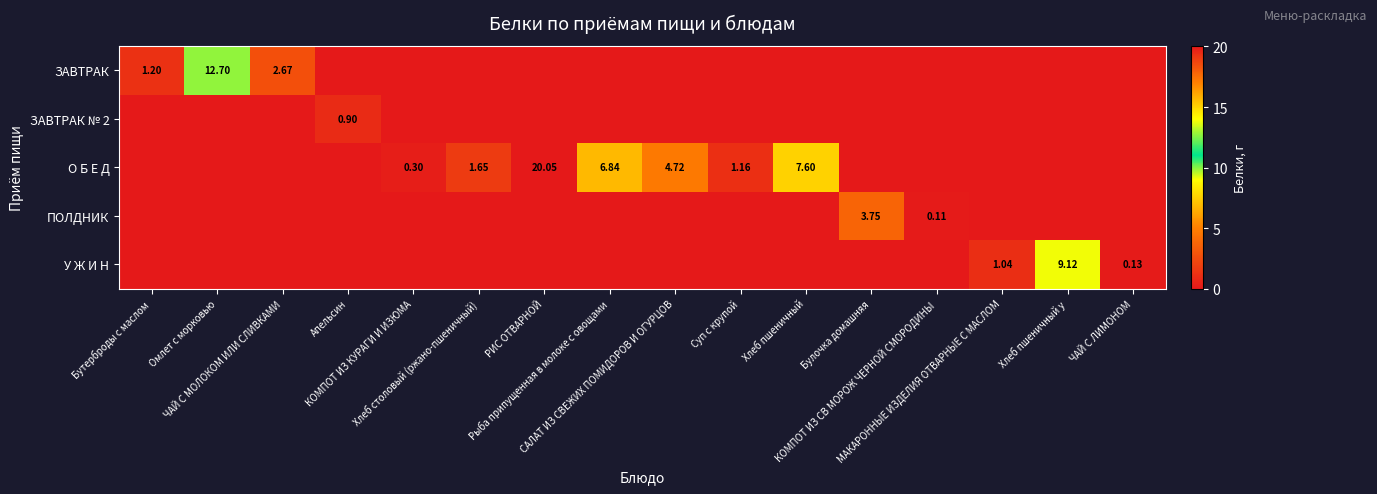

The value of У Ж И Н at КОМПОТ ИЗ СВ МОРОЖ ЧЕРНОЙ СМОРОДИНЫ is 0.0. True or false?

True